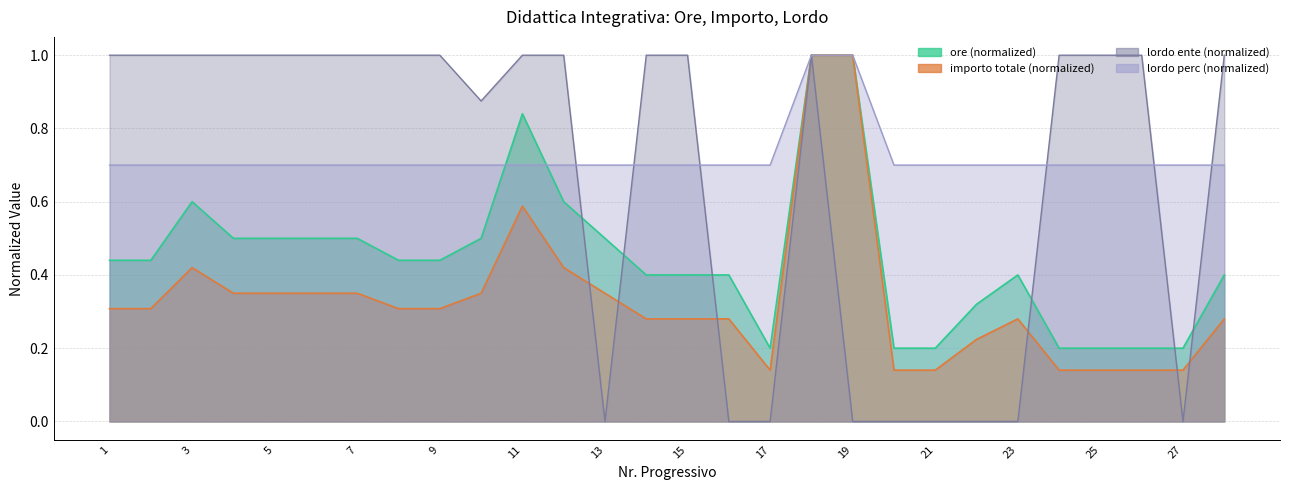

What is the sum of all importo_totale values?

9.4